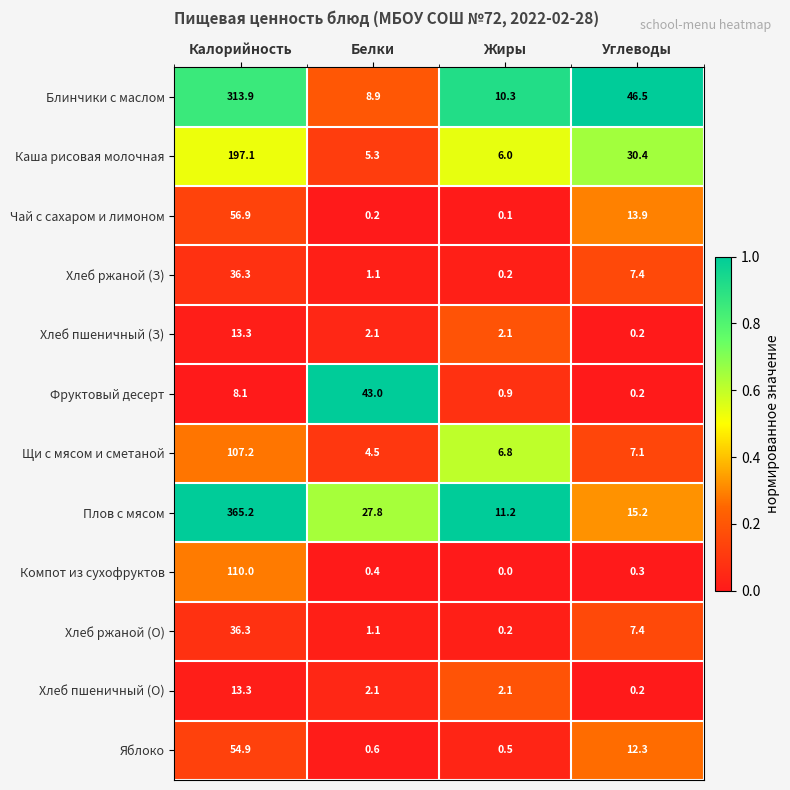

Rank the categories by Чай с сахаром и лимоном value from highest to lowest.

Калорийность, Углеводы, Белки, Жиры